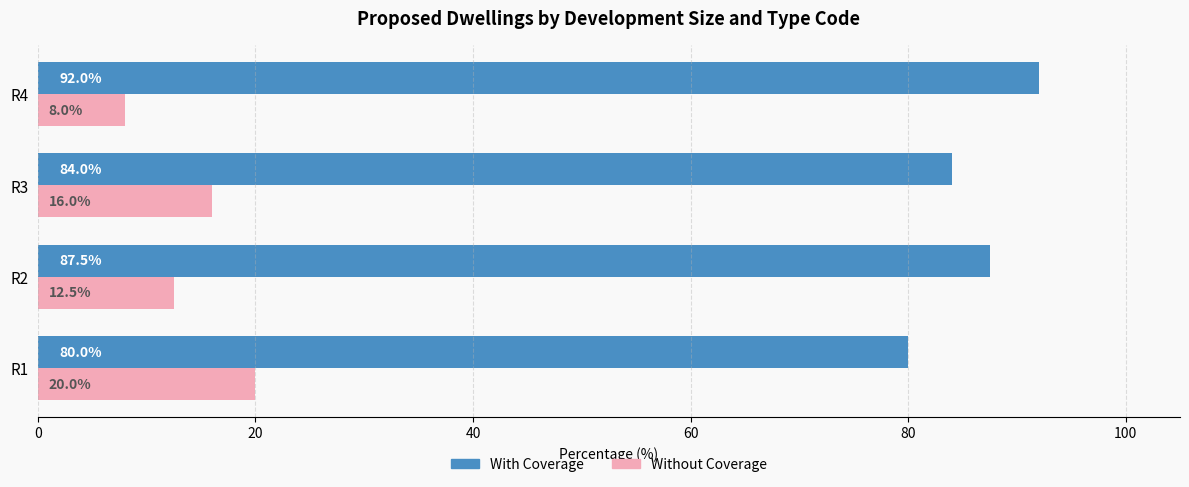

Rank the categories by Without Coverage value from lowest to highest.

R4, R2, R3, R1